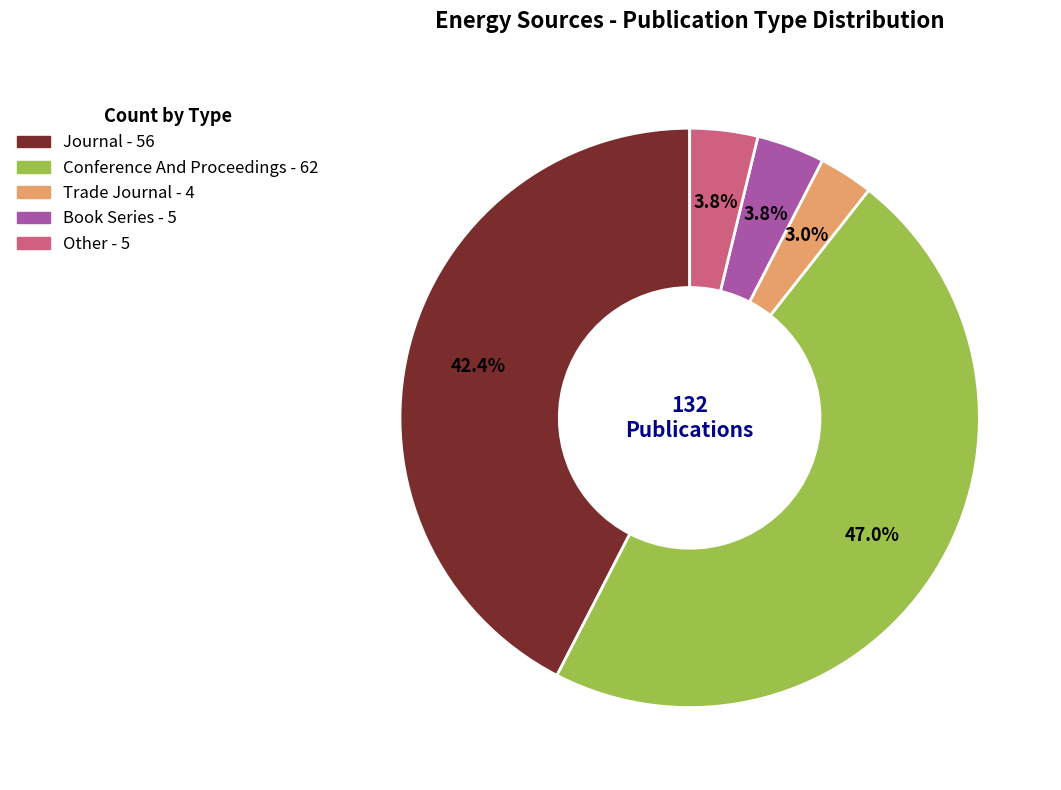

Count the number of slices in the pie.

5